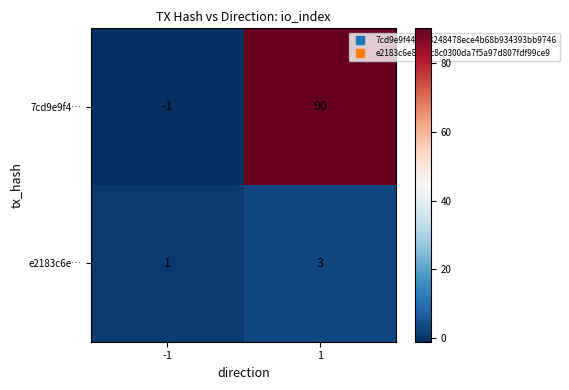

What is the sum of all e2183c6e… values?

4